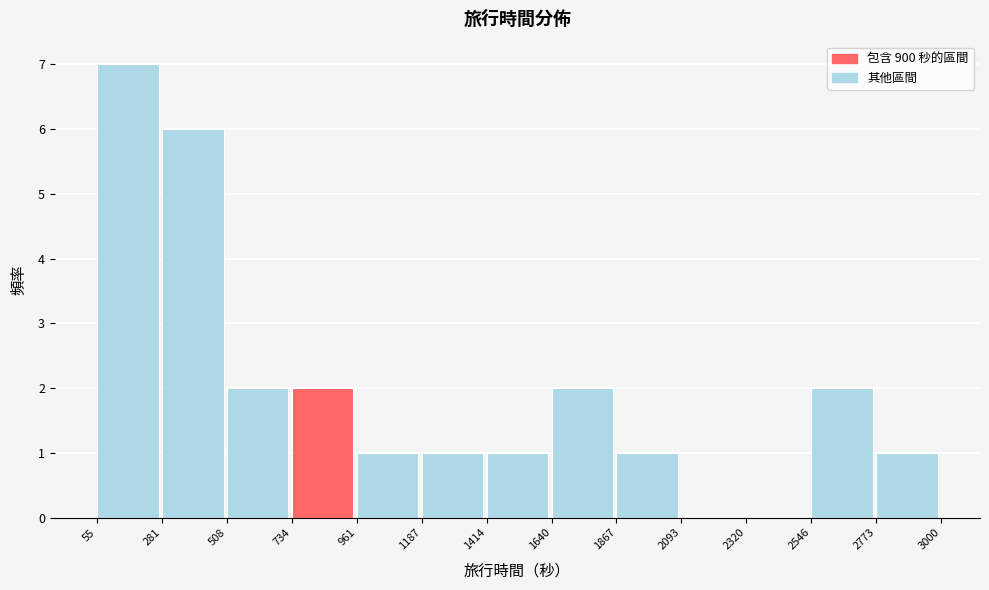

Reading left to right, transcribe this chart: for each bar, give the range it covers on the x-axis and its height. The values are not printed on the chart, so give them approximately, as read against the axis.

55 to 281: 7
281 to 508: 6
508 to 734: 2
734 to 961: 2
961 to 1187: 1
1187 to 1414: 1
1414 to 1640: 1
1640 to 1867: 2
1867 to 2093: 1
2093 to 2320: 0
2320 to 2546: 0
2546 to 2773: 2
2773 to 3000: 1